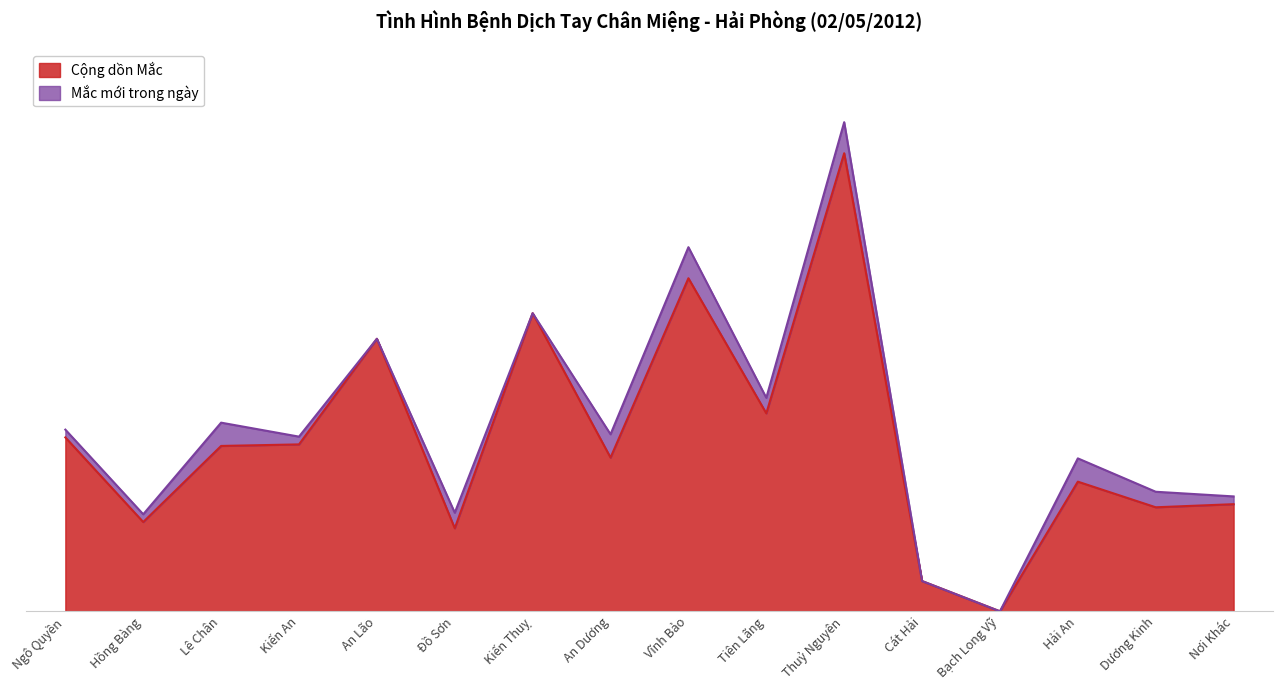

How many positive values are there?

15